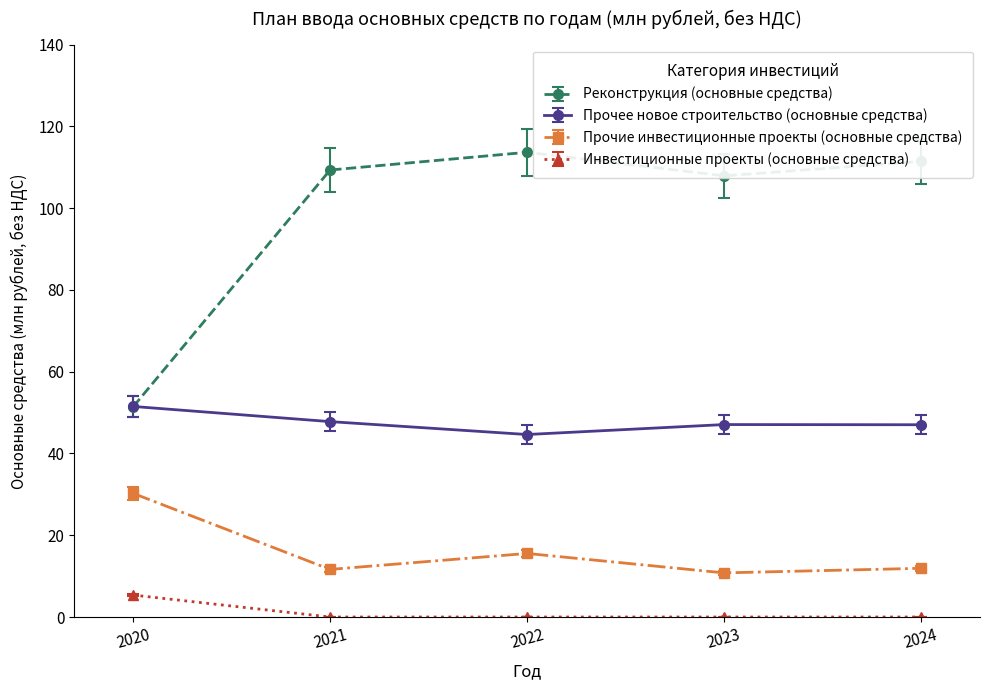

What is the lowest value of the Прочие инвестиционные проекты (основные средства) series?

10.8